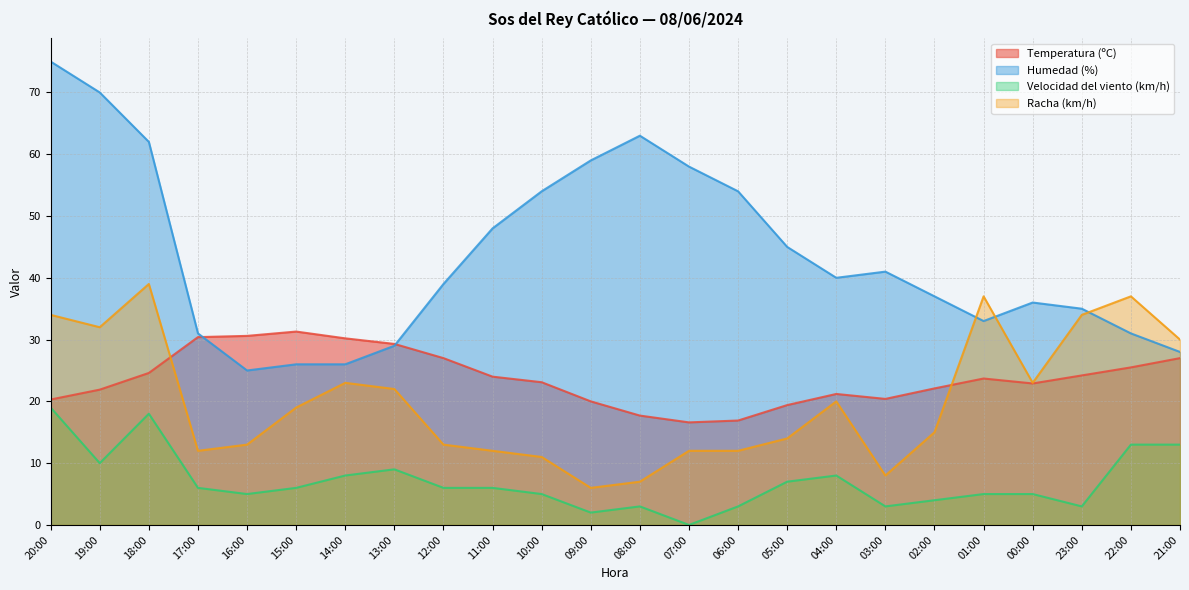

What is the total value across all series at 05:00?

85.4